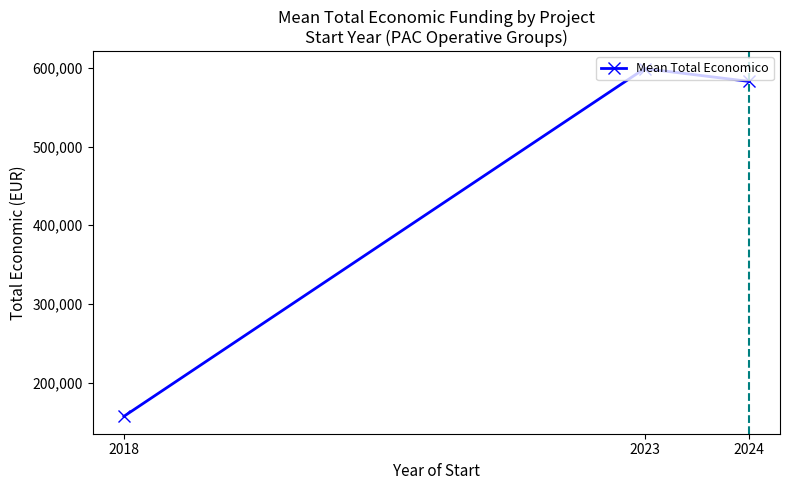

Reading left to right, what are all the values shown in this chart?

2018=157500.0	2023=598909.0	2024=582679.1